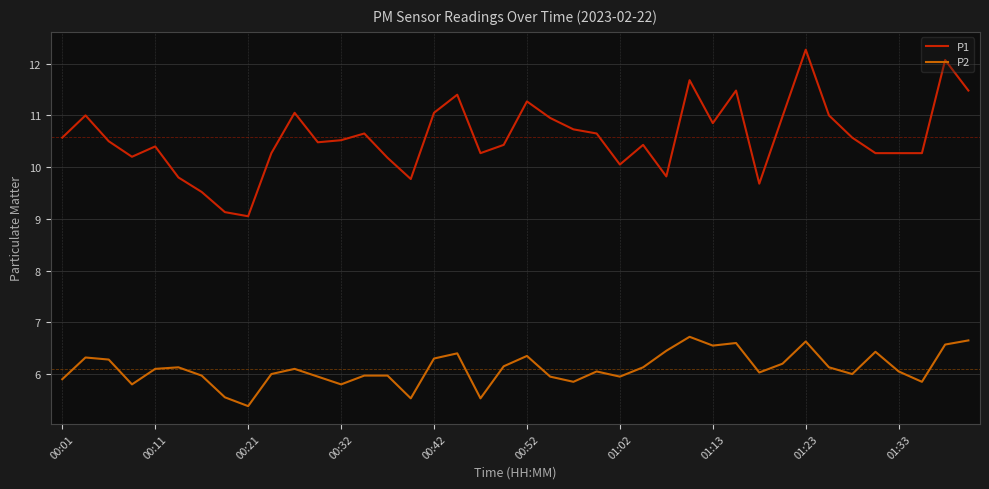

What is the minimum value for P2?

5.4